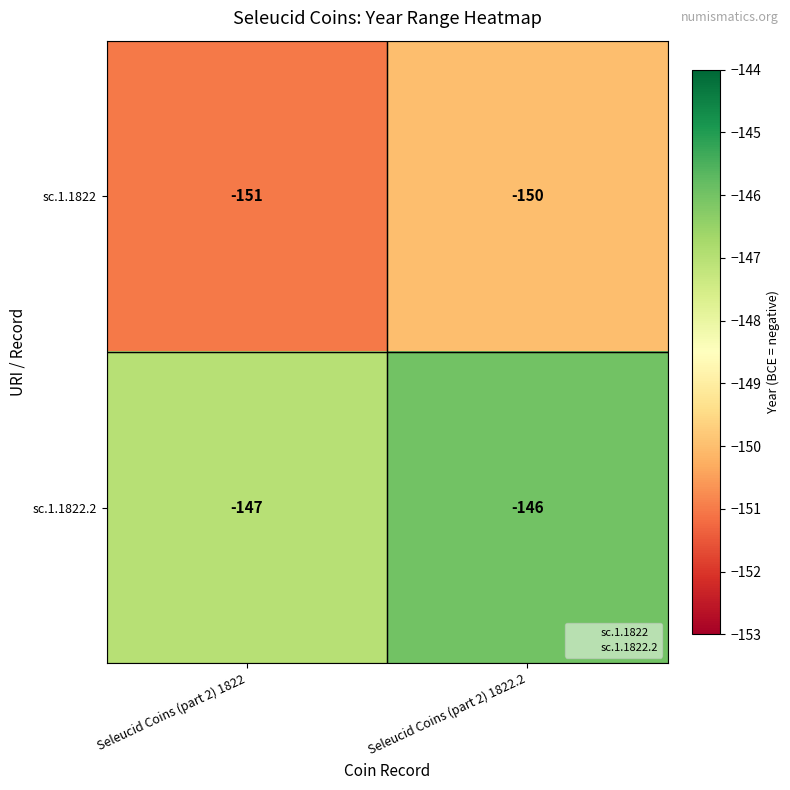

Which series has the largest total across all categories?

sc.1.1822.2